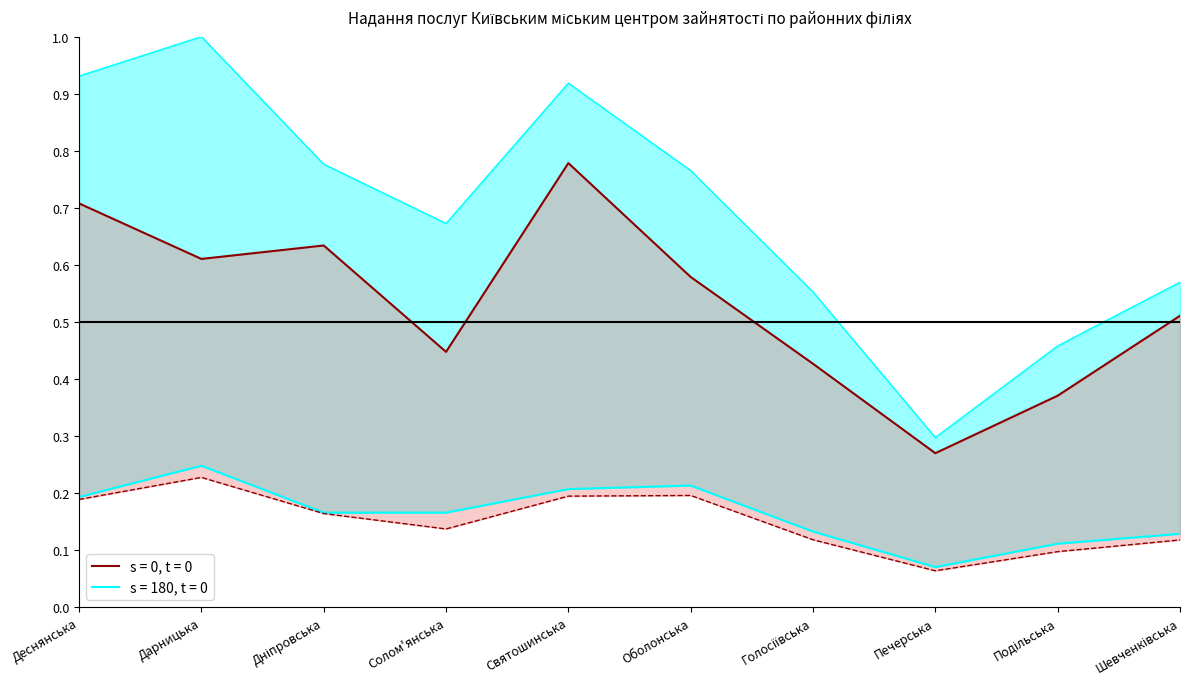

Reading left to right, transcribe all the data shown in this chart.

Всього отримали роботу: Деснянська=0.2	Дарницька=0.2	Дніпровська=0.2	Солом'янська=0.2	Святошинська=0.2	Оболонська=0.2	Голосіївська=0.1	Печерська=0.1	Подільська=0.1	Шевченківська=0.1
Чисельність працевлаштованих: Деснянська=0.2	Дарницька=0.2	Дніпровська=0.2	Солом'янська=0.1	Святошинська=0.2	Оболонська=0.2	Голосіївська=0.1	Печерська=0.1	Подільська=0.1	Шевченківська=0.1
Охоплених профорієнтацією: Деснянська=0.7	Дарницька=0.6	Дніпровська=0.6	Солом'янська=0.4	Святошинська=0.8	Оболонська=0.6	Голосіївська=0.4	Печерська=0.3	Подільська=0.4	Шевченківська=0.5
Мали статус безробітного: Деснянська=0.9	Дарницька=1.0	Дніпровська=0.8	Солом'янська=0.7	Святошинська=0.9	Оболонська=0.8	Голосіївська=0.6	Печерська=0.3	Подільська=0.5	Шевченківська=0.6